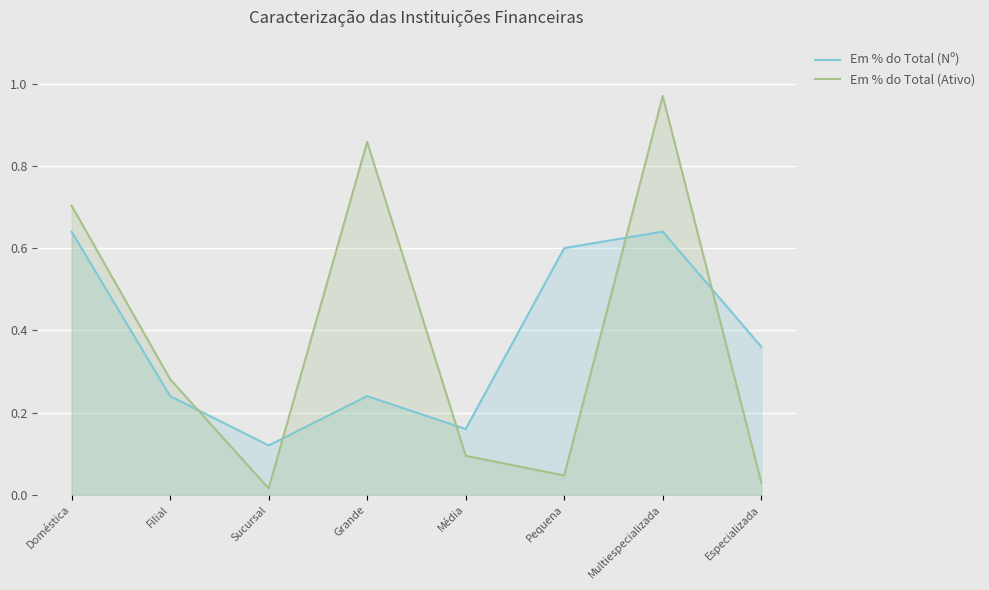

What is the spread (max minus min) of values at Sucursal?

0.1